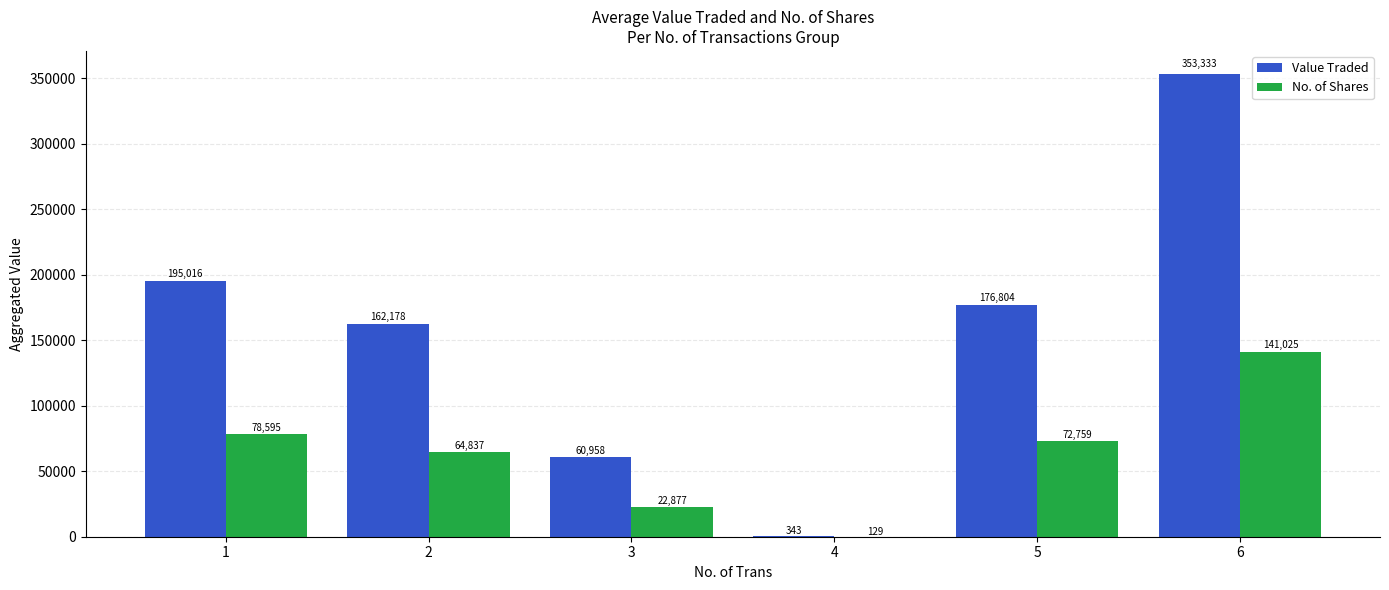

Reading right to left, transcribe all the data shown in this chart.

Value Traded: 6=353333	5=176804	4=343	3=60958	2=162178	1=195016
No. of Shares: 6=141025	5=72759	4=129	3=22877	2=64837	1=78595